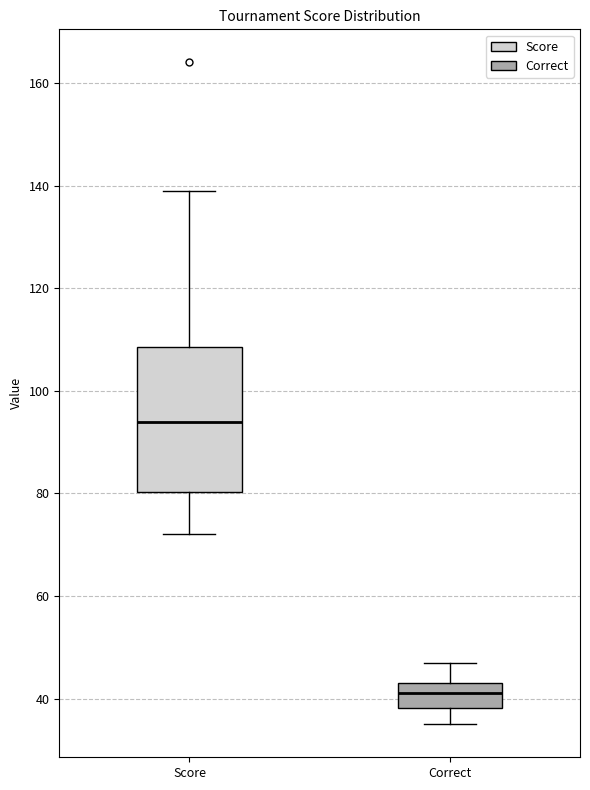

Which box is the tallest, from its lower edge to its upper edge?

Score